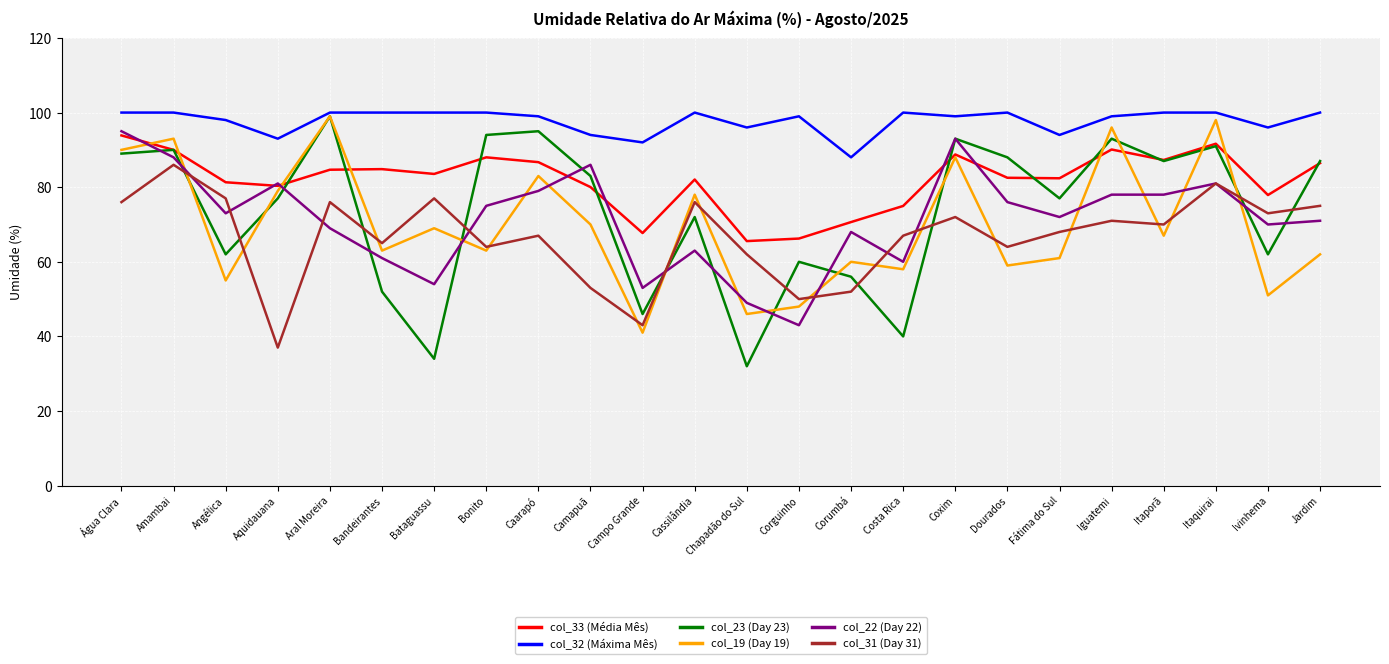

What position from the left is Ivinhema?

23